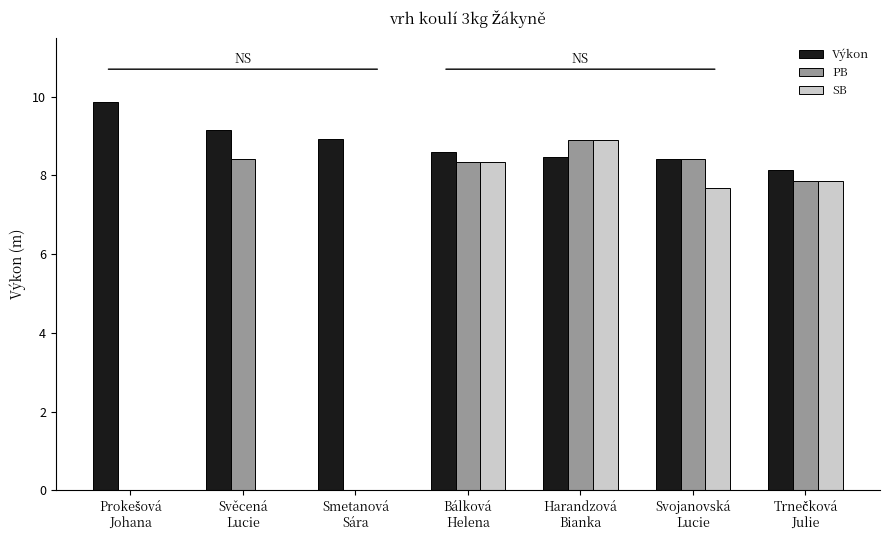

Are the bars horizontal?

No